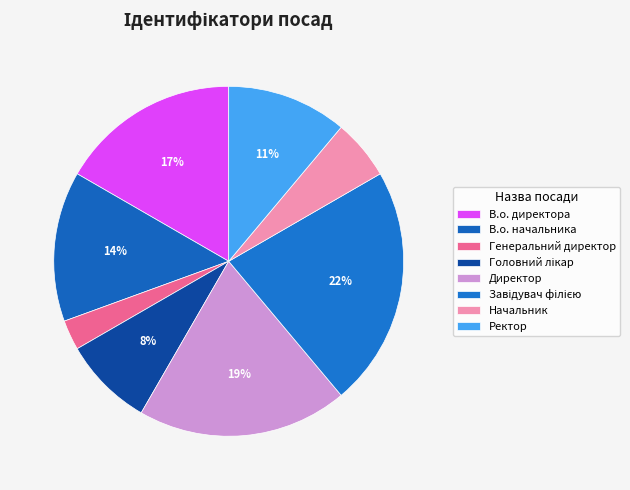

Between Генеральний директор and Начальник, which is larger?

Начальник